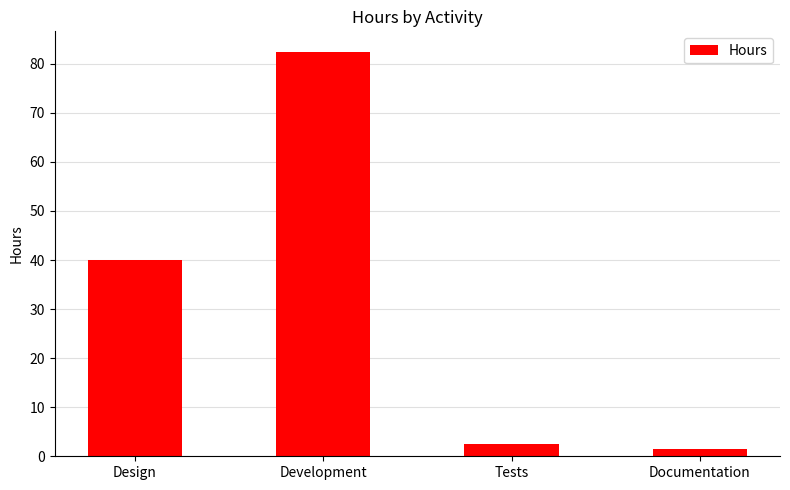

At which category does the chart reach its minimum across all series?

Documentation